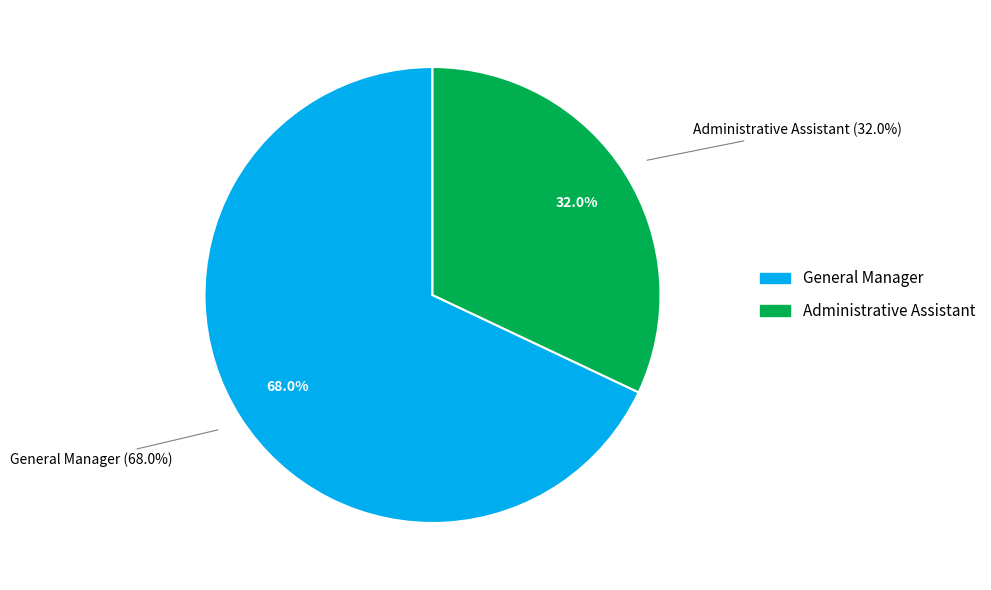

Do General Manager and Administrative Assistant together represent more than half of the pie?

Yes